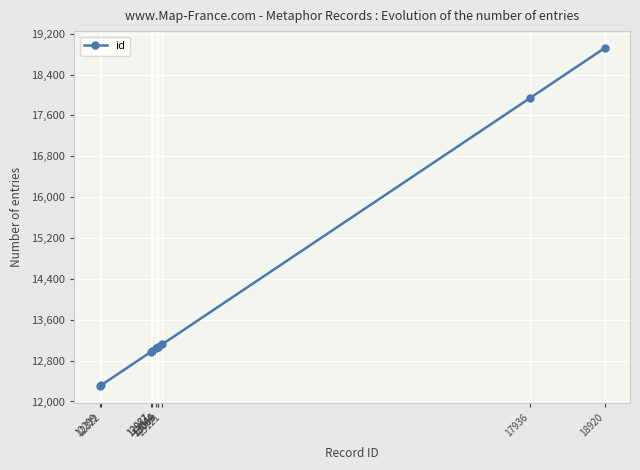

Between 13066 and 18920, which is larger?

18920